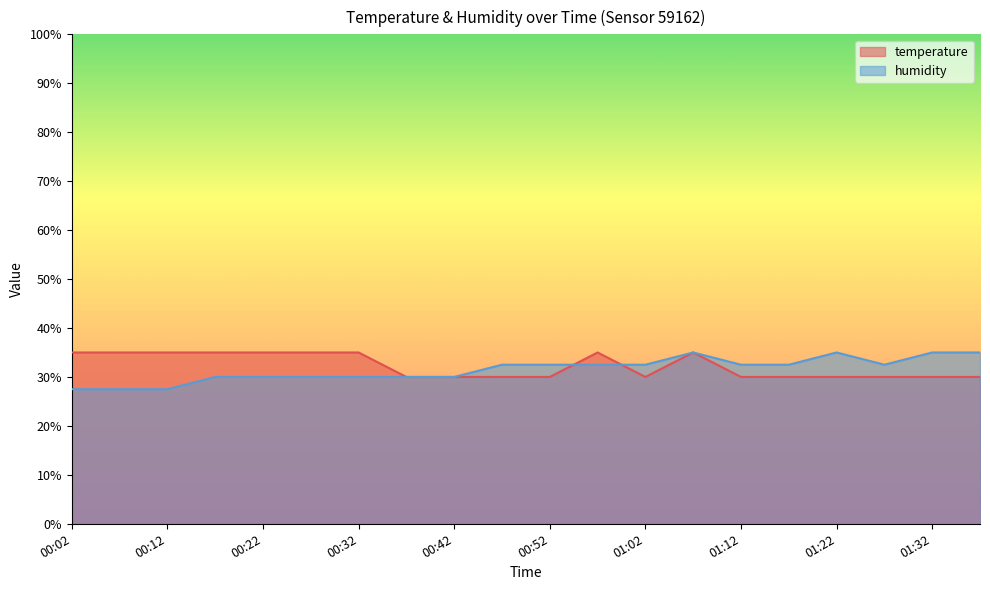

Where does the humidity series first go above 32?

00:47